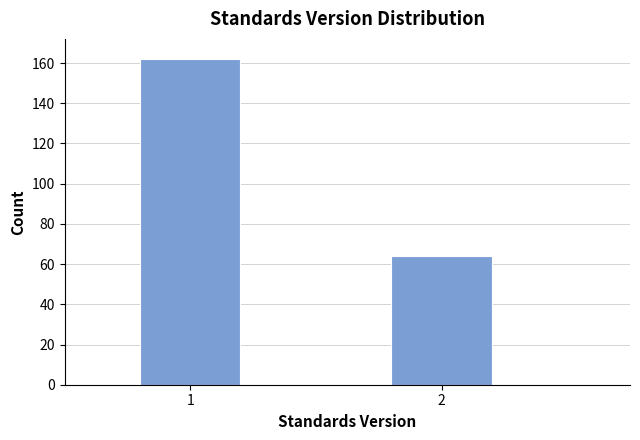

Reading left to right, extract all data points from this chart.

162	64